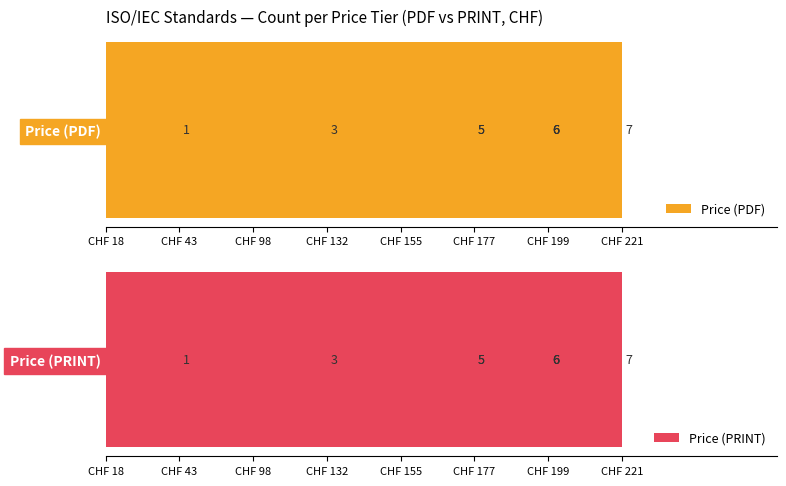

Between CHF 199 and CHF 43, which is larger?

CHF 199